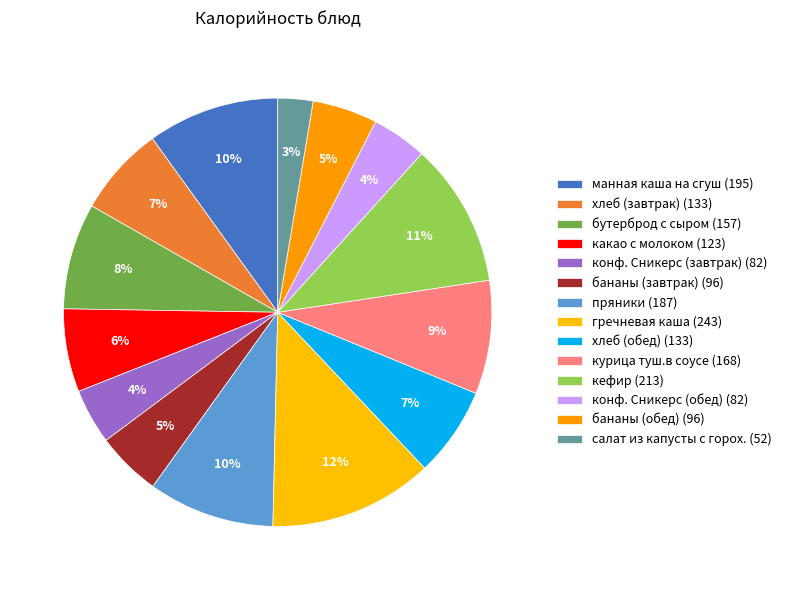

The гречневая каша slice represents 27% of the pie. True or false?

False